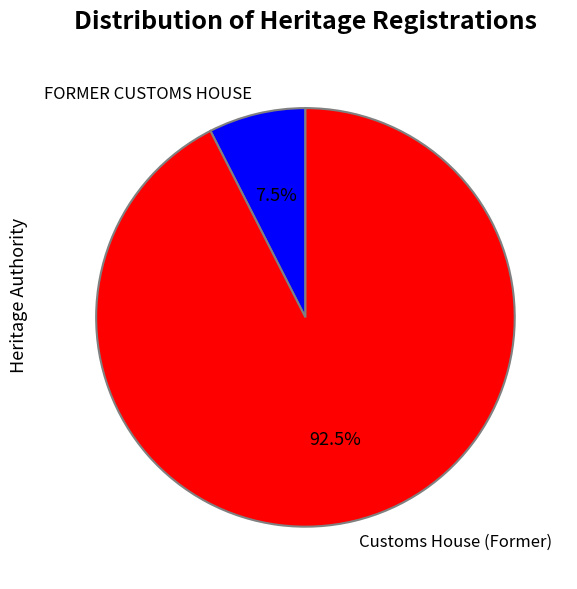

What percentage do Customs House (Former) and FORMER CUSTOMS HOUSE together represent?

100.0%